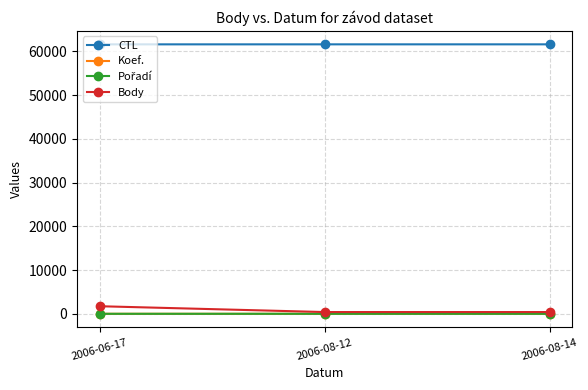

What is the maximum value shown in the chart?

61613